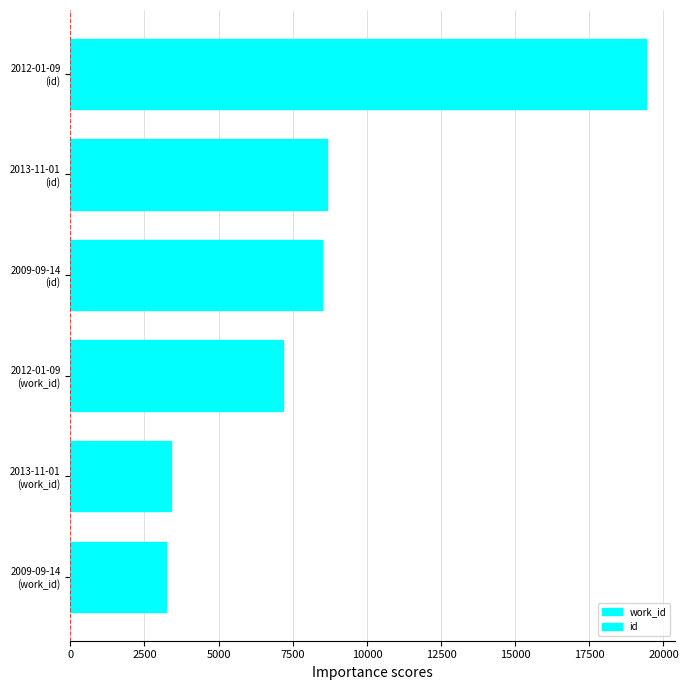

What is the sum of all values?

50319